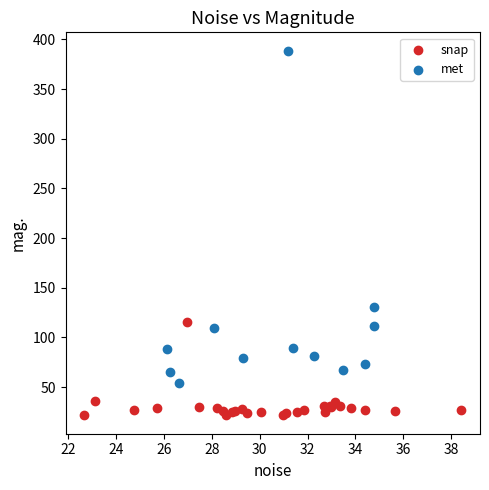

Which series reaches the minimum Y coordinate?

snap